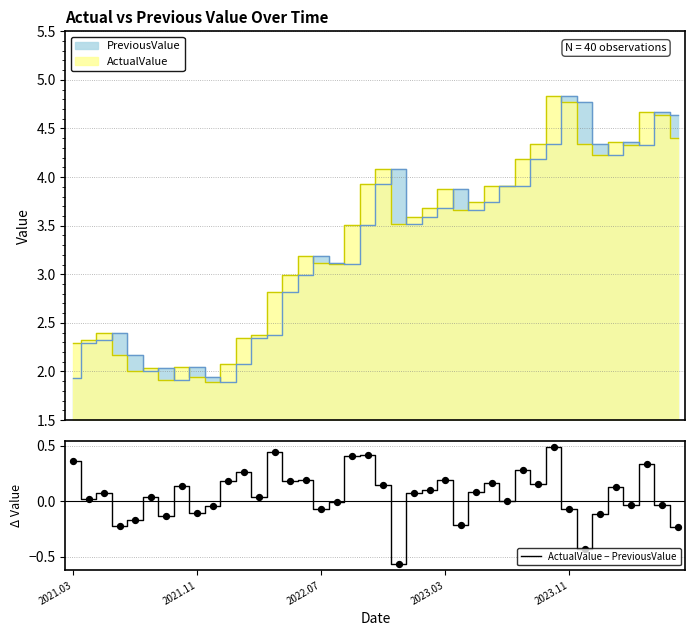

What is the change in value from 31 to 34?

-0.6